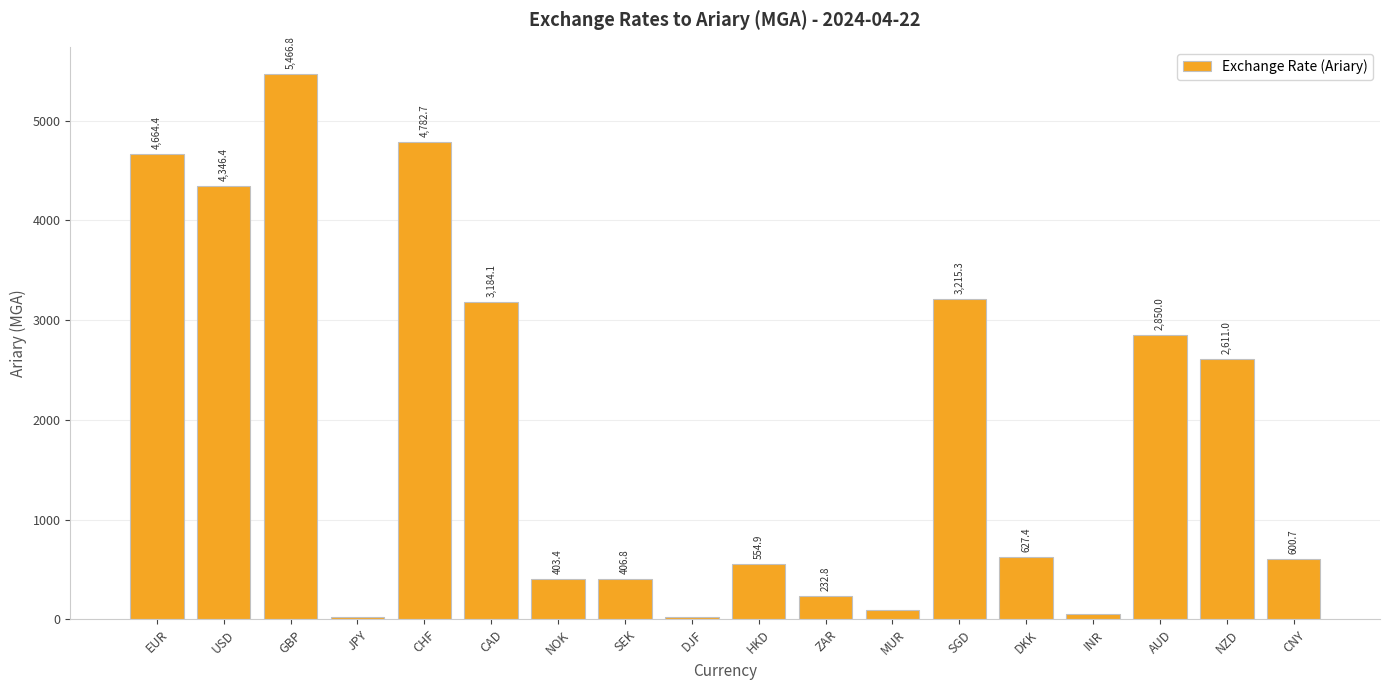

Approximately how many times larger is the value at INR compared to HKD?

0.1